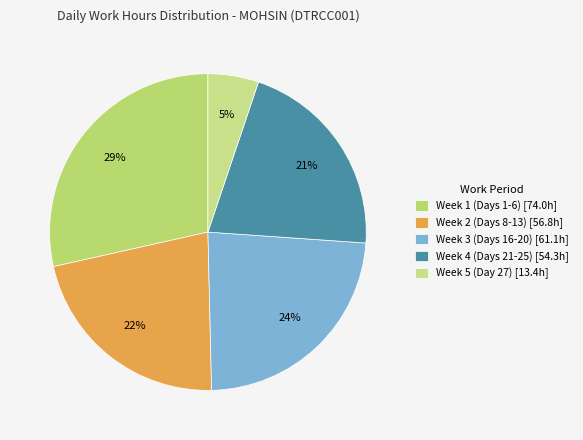

Which slice is the largest?

Week 1 (Days 1-6) [74.0h]